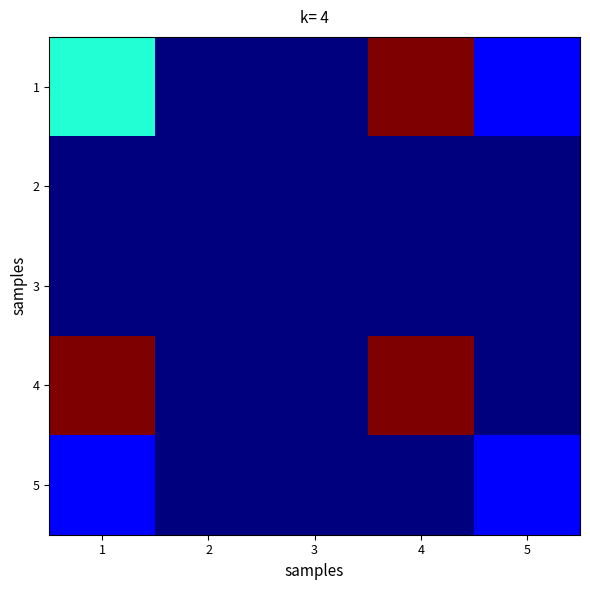

At which category is the sum across all series the highest?

4